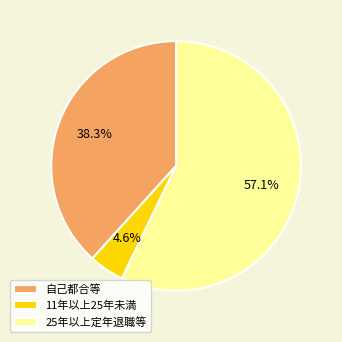

Which category has the biggest portion of the pie?

25年以上定年退職等